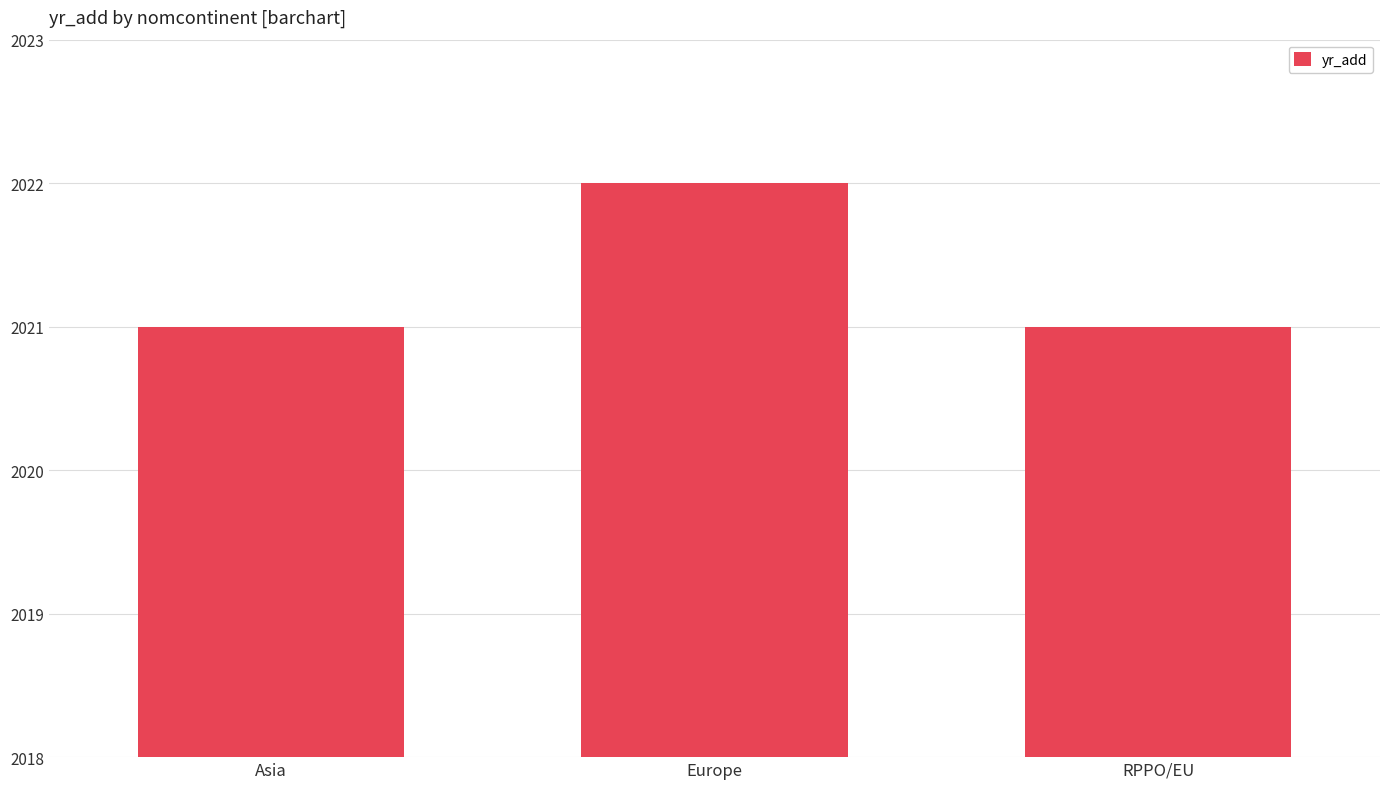

Between Europe and RPPO/EU, which is larger?

Europe